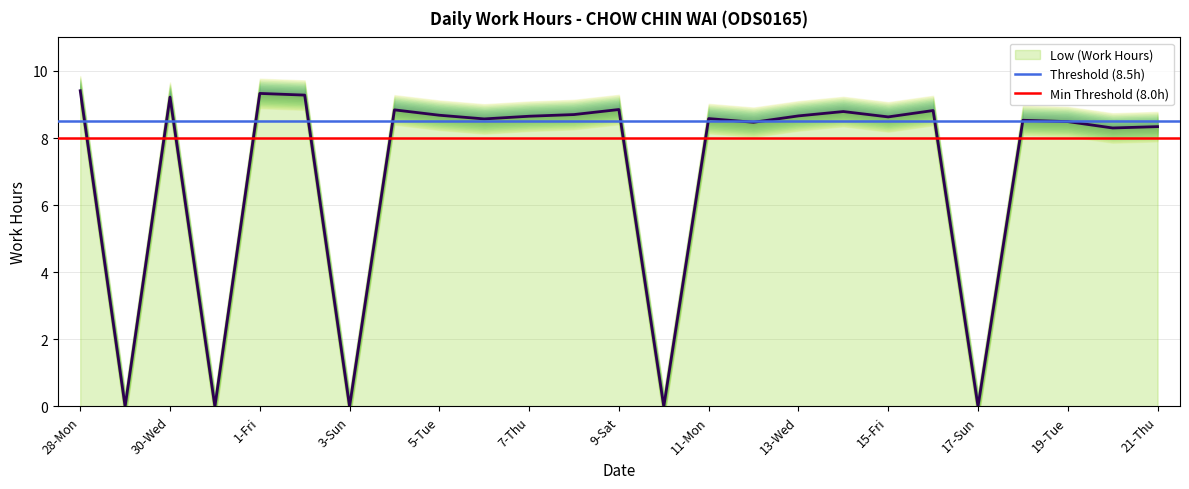

How many lines are shown in the chart?

2